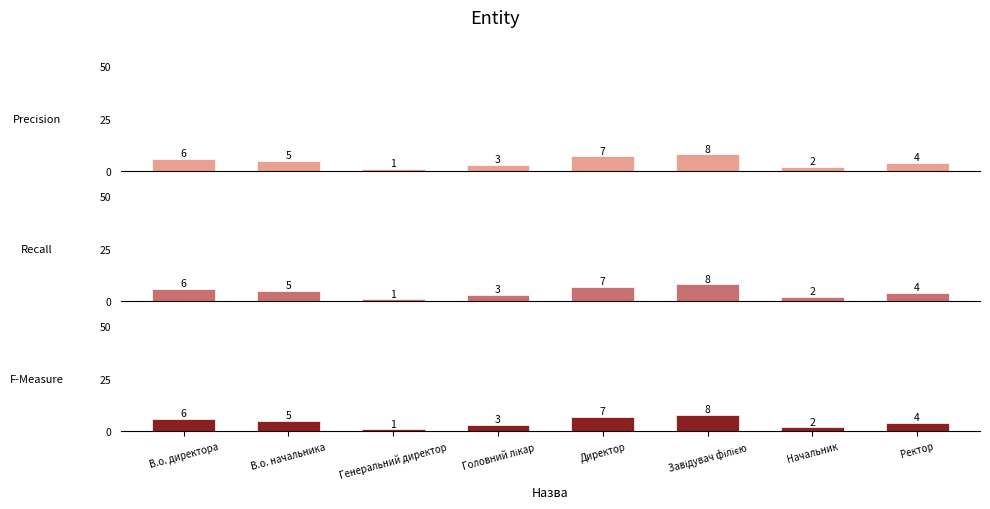

Which series has the largest range (max minus min)?

Precision